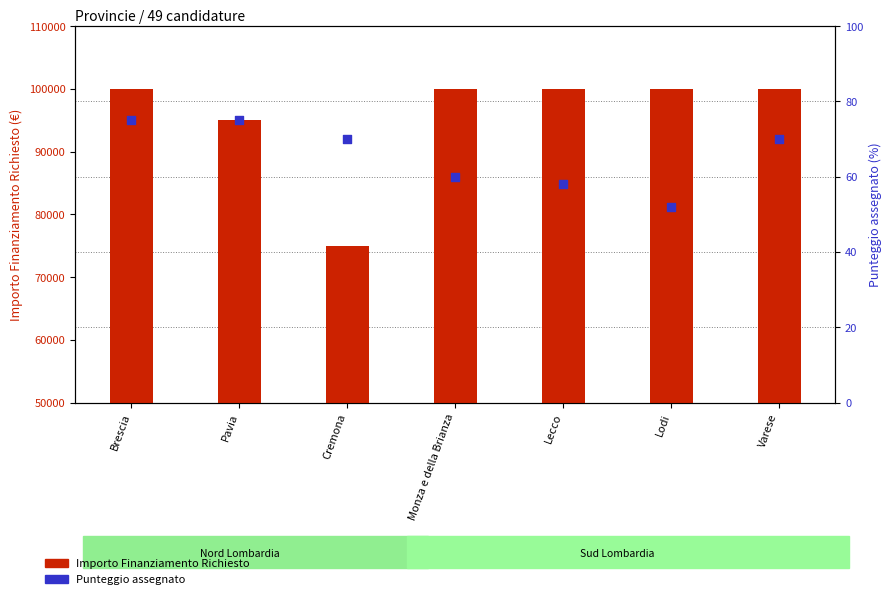

What is the total value across all series at Pavia?

95075